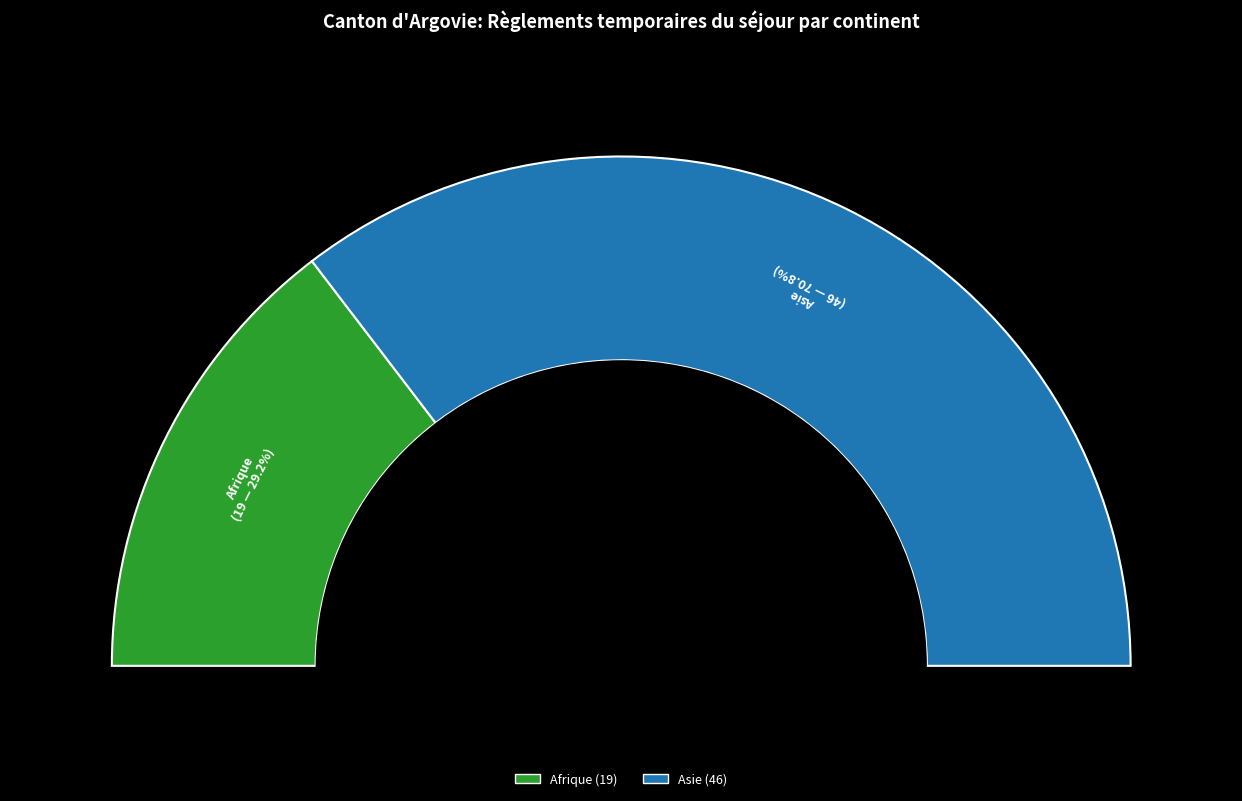

Is it true that Océanie is 13% of the pie?

False